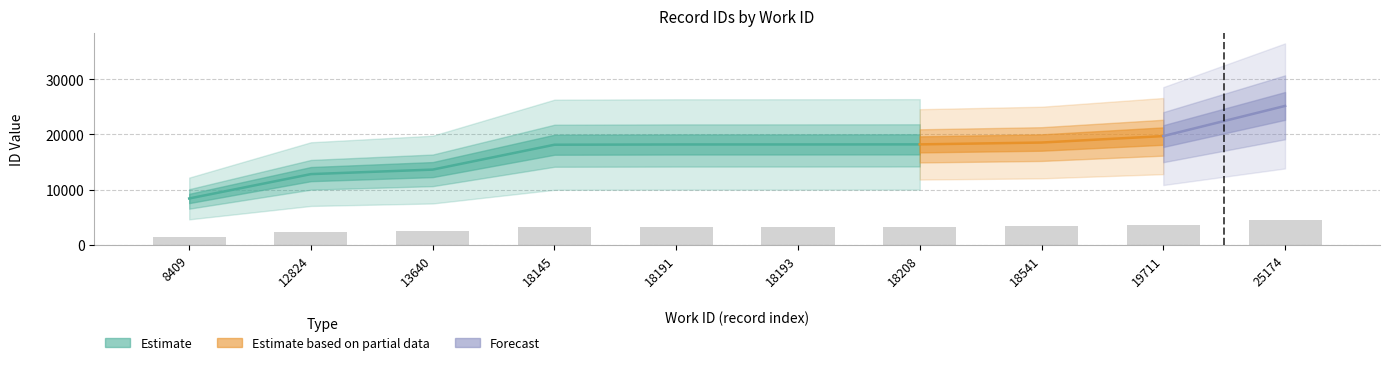

List the labels in order of value, largest first.

25174, 19711, 18541, 18208, 18193, 18191, 18145, 13640, 12824, 8409